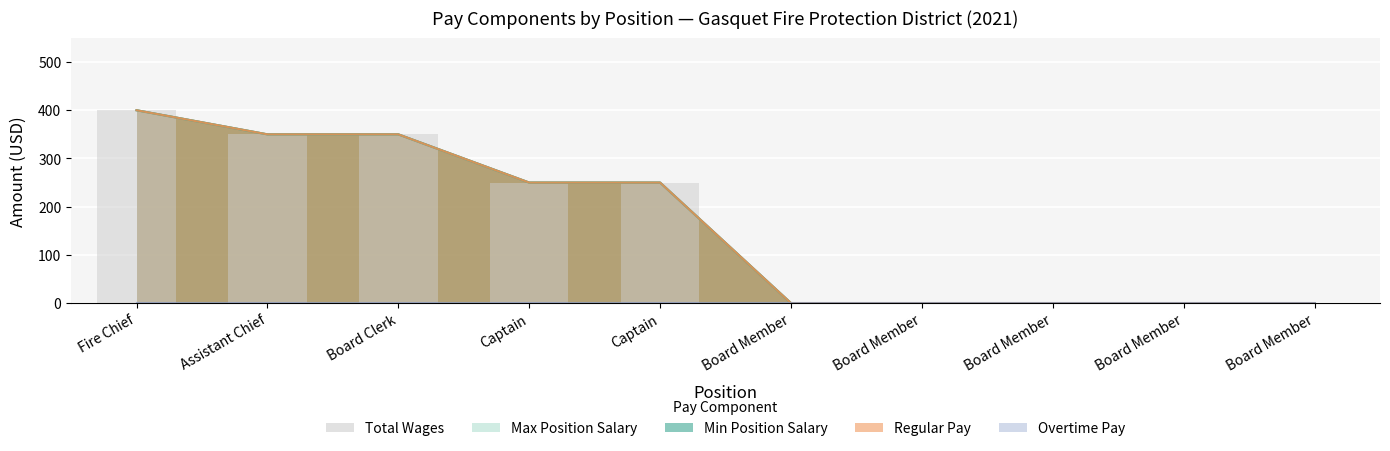

What is the label of the 2nd bar from the right?

Board Member